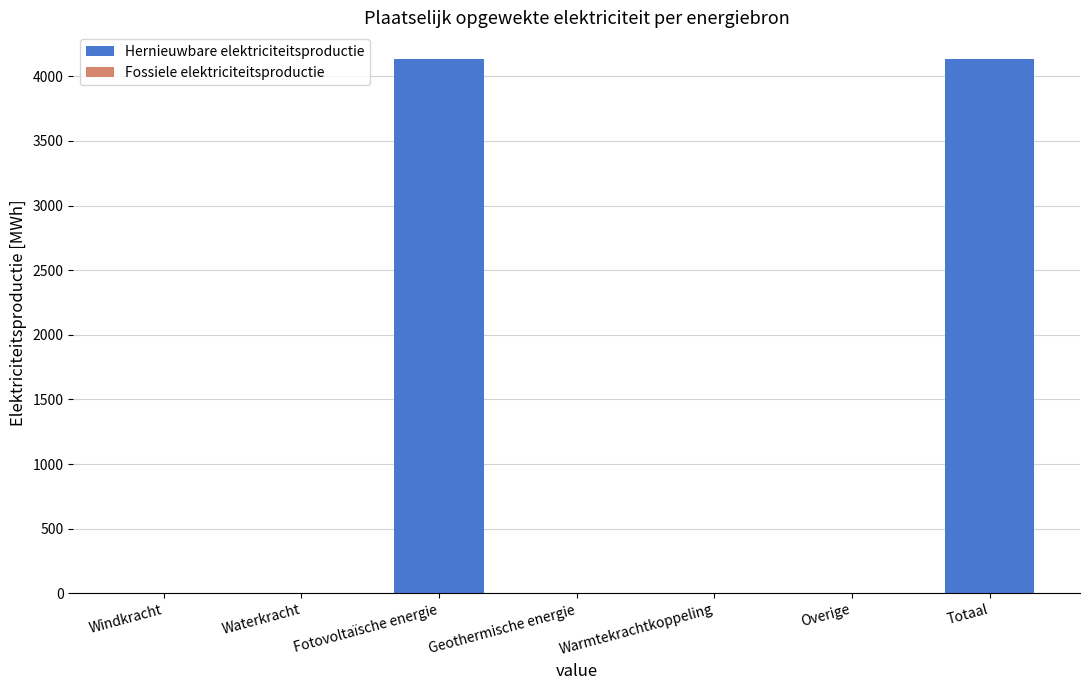

Which has a higher value, Fotovoltaïsche energie or Windkracht?

Fotovoltaïsche energie